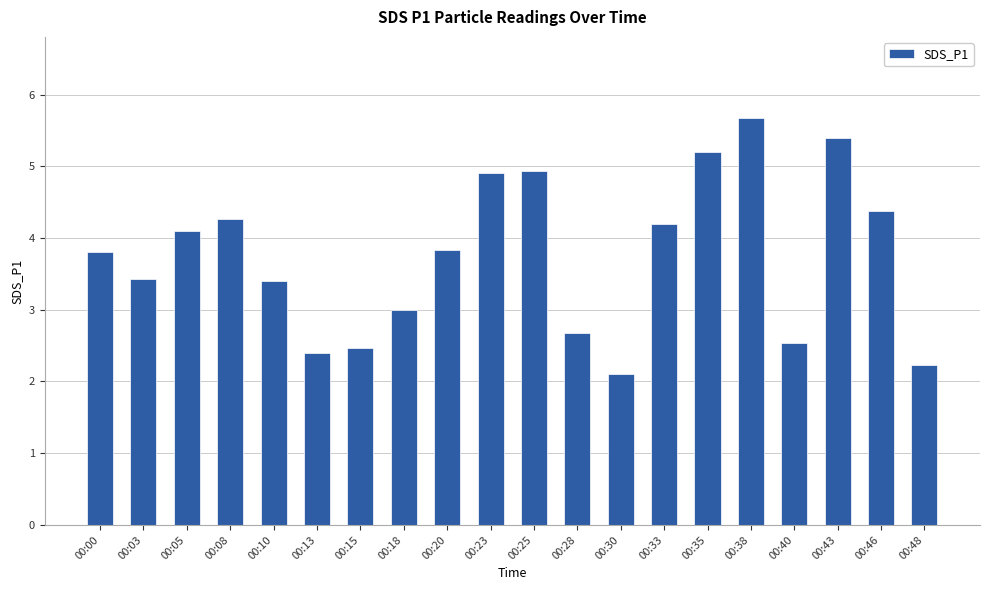

Is it true that the value at 00:18 is 4.0?

False